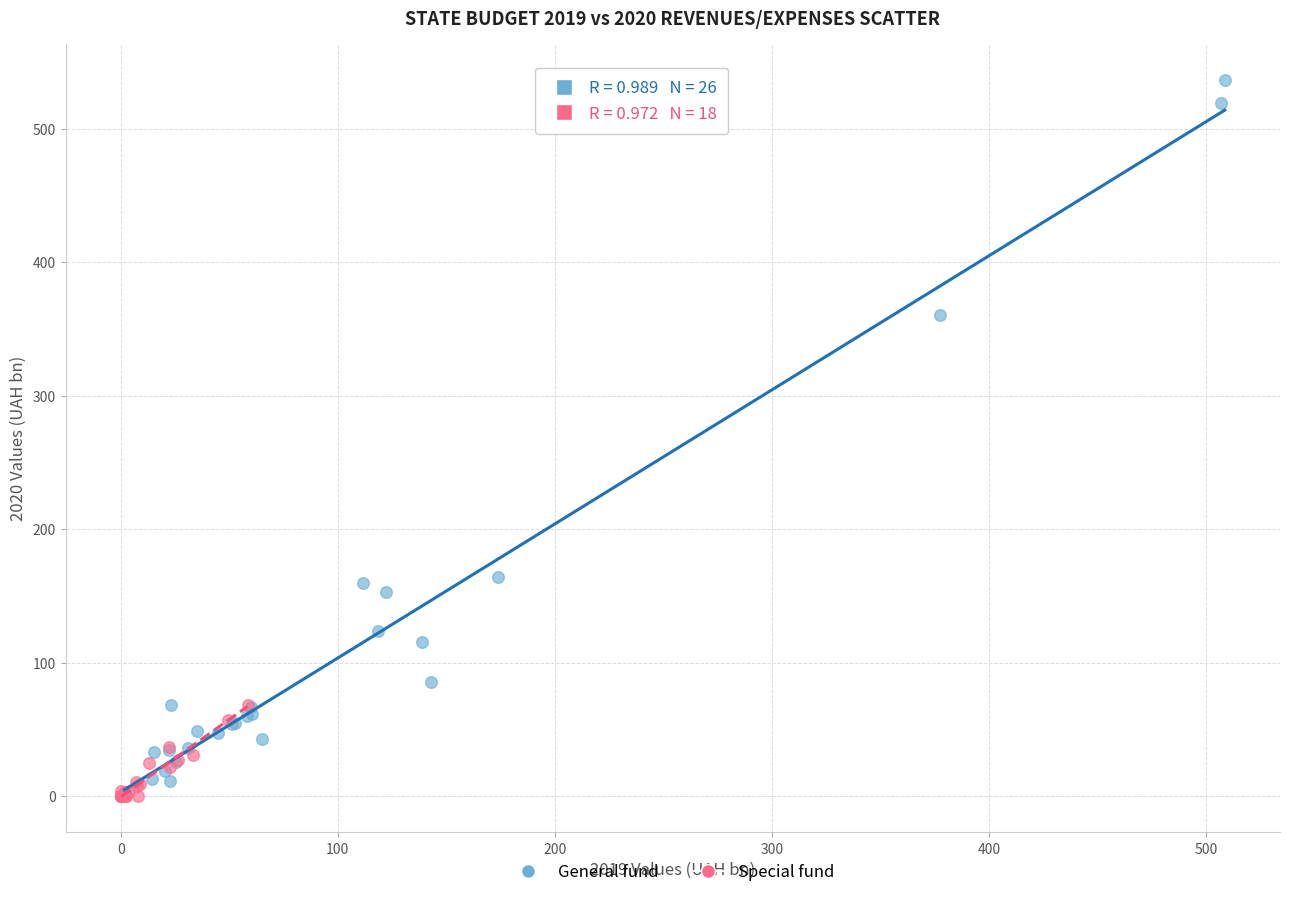

Which series contains the highest Y value?

General fund